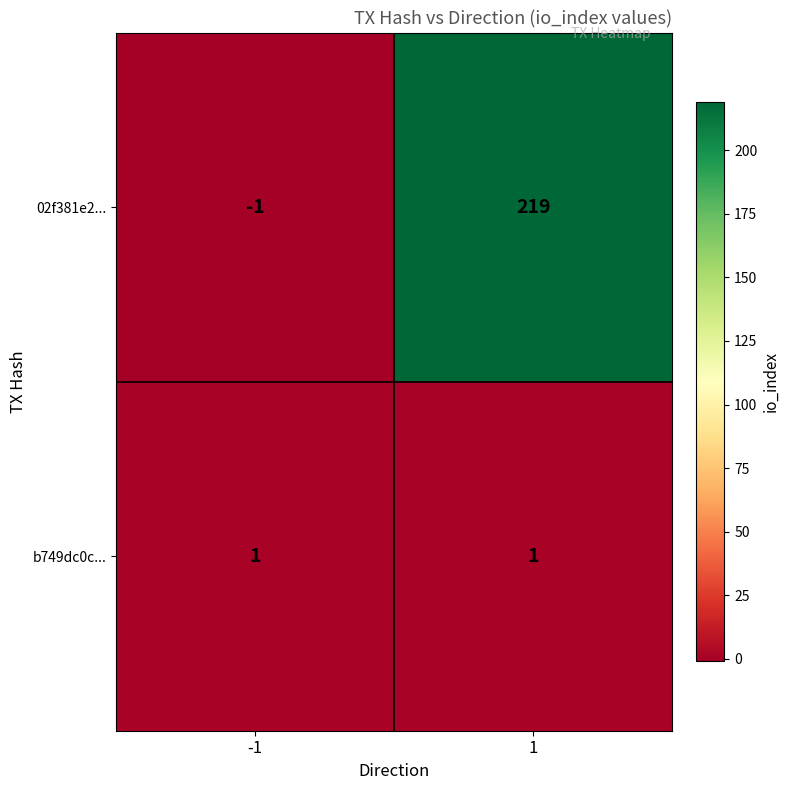

The 02f381e2... series shows 219 at 1. True or false?

True